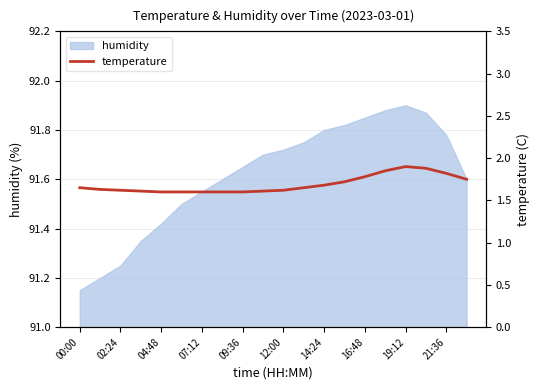

What is the value of the 17th point from the left?

1.9